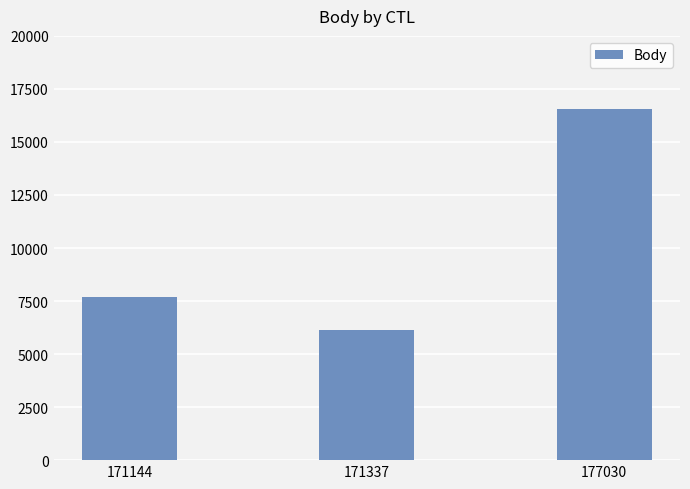

Rank the categories by value from lowest to highest.

171337, 171144, 177030